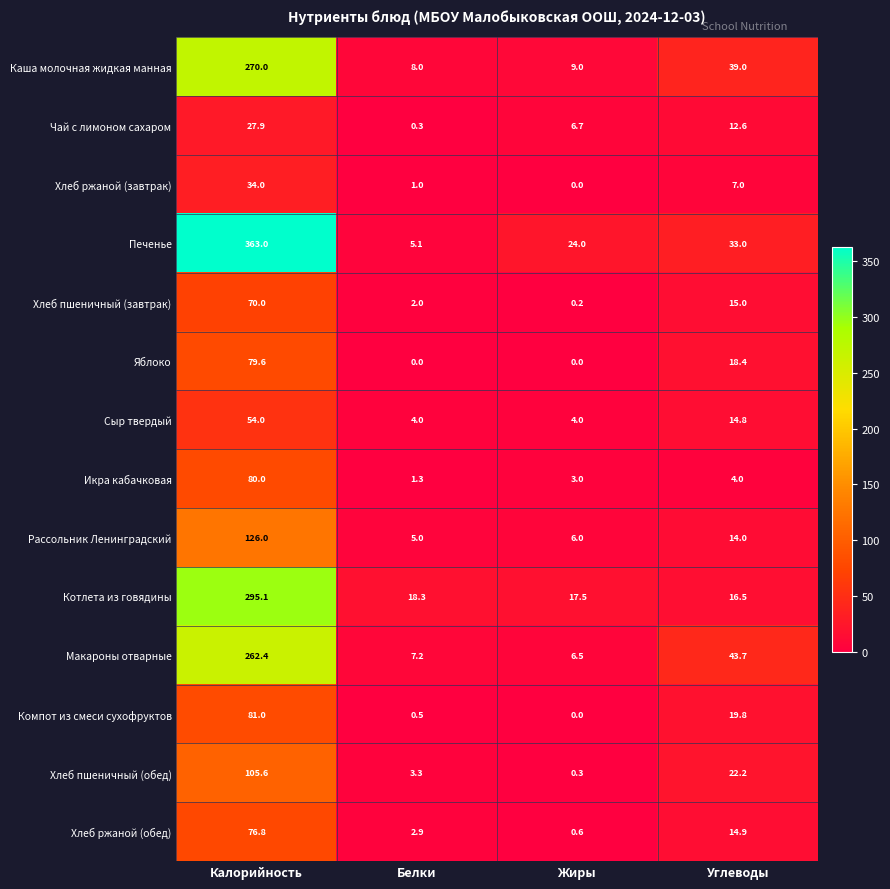

What is the sum of the Рассольник Ленинградский values at Калорийность and Белки?

131.0